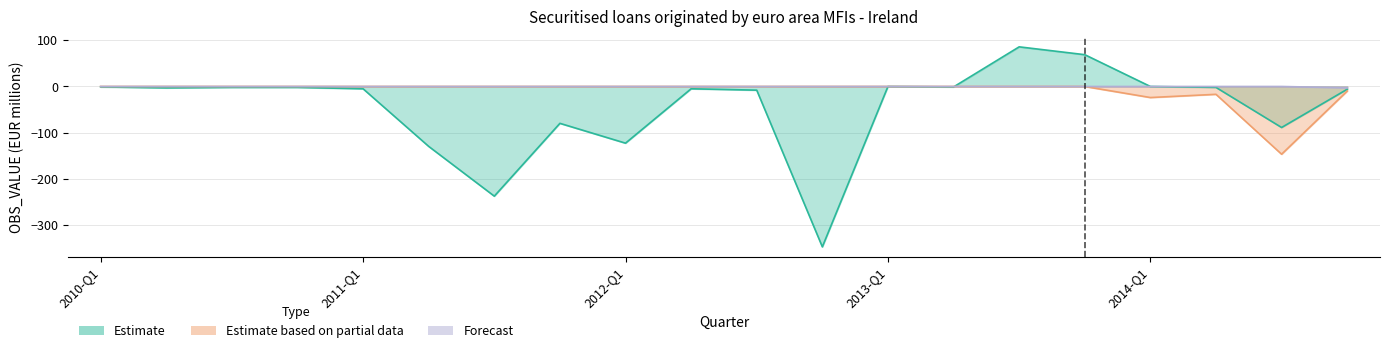

True or false: Forecast has a value of 1 at 2011-Q2.

False